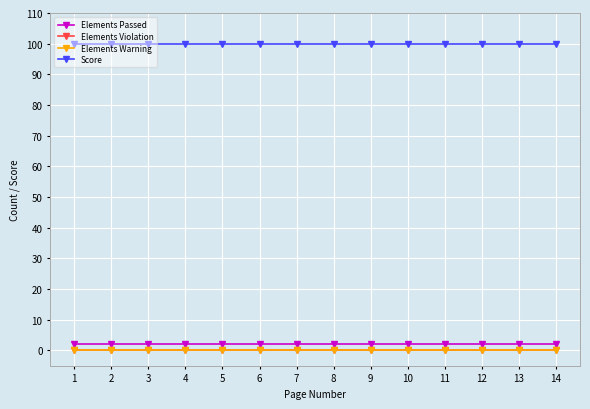

What is the total value across all series at 9?

102